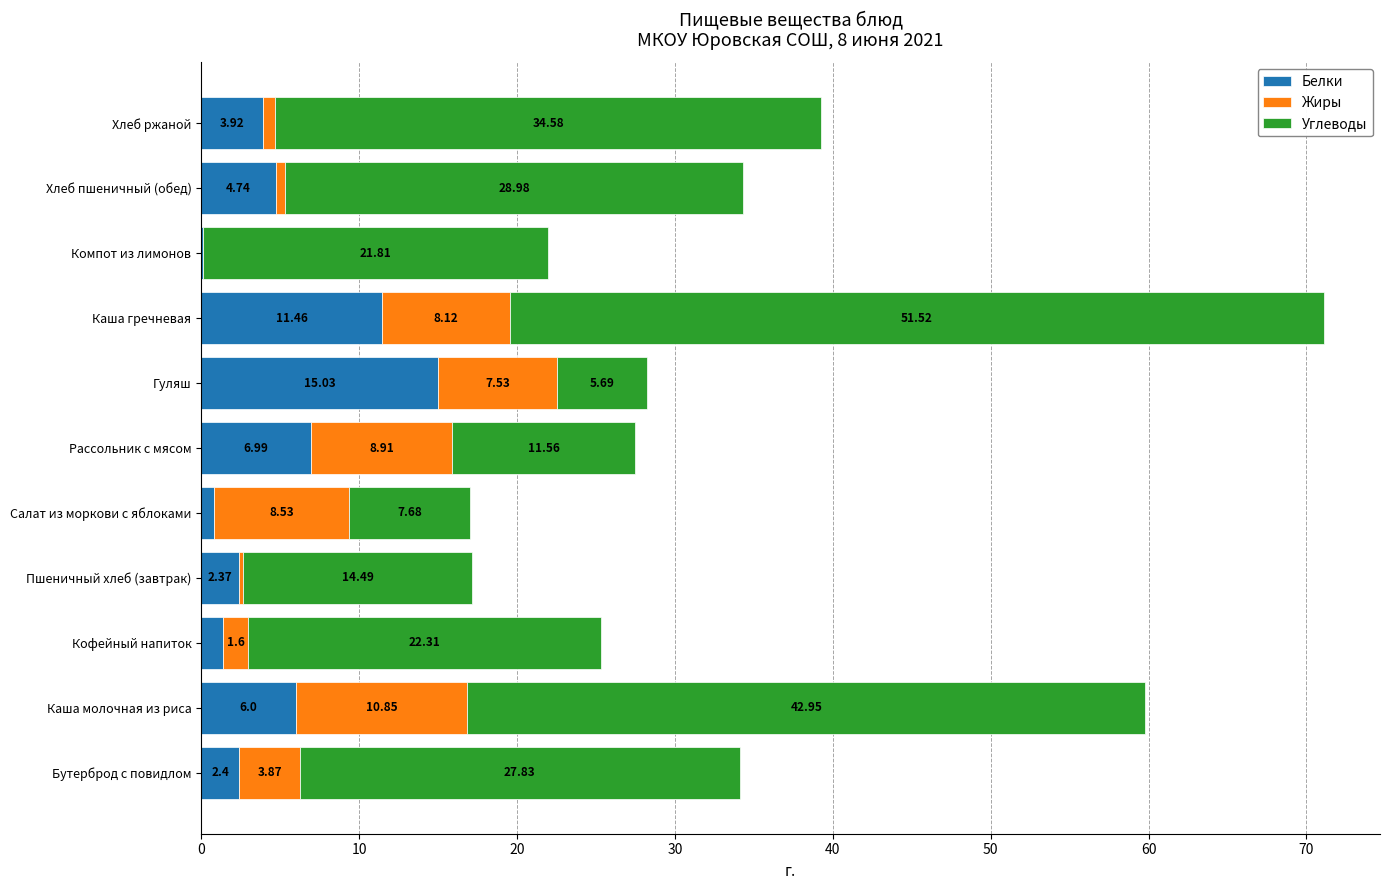

What are all the series names shown in the legend?

Белки, Жиры, Углеводы